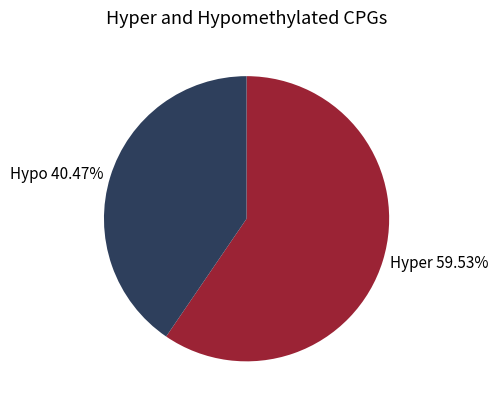

Is the sum of Hypo 40.47% and Hyper 59.53% greater than half?

Yes